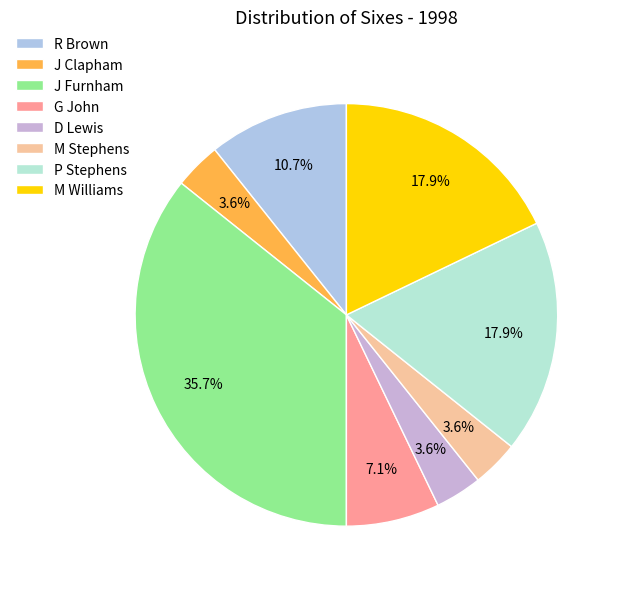

To the nearest percent, what is the difference between the largest and smallest slice percentages?

32%